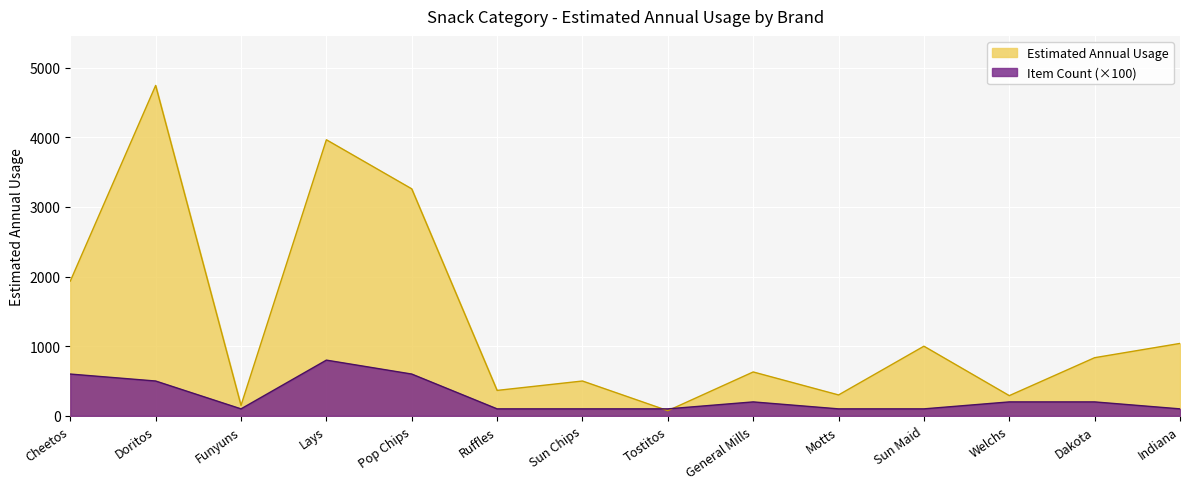

The Estimated Annual Usage series shows 62 at Funyuns. True or false?

False